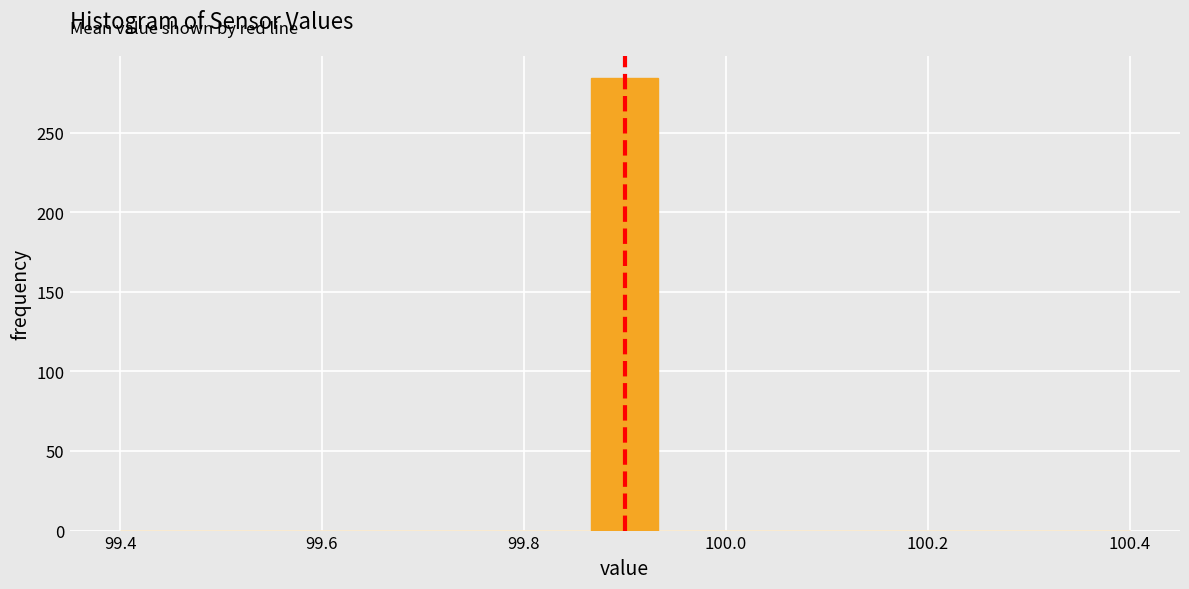

Around what value on the x-axis is the tallest bar? Give the approximate position of its centre, as read against the axis.

99.90